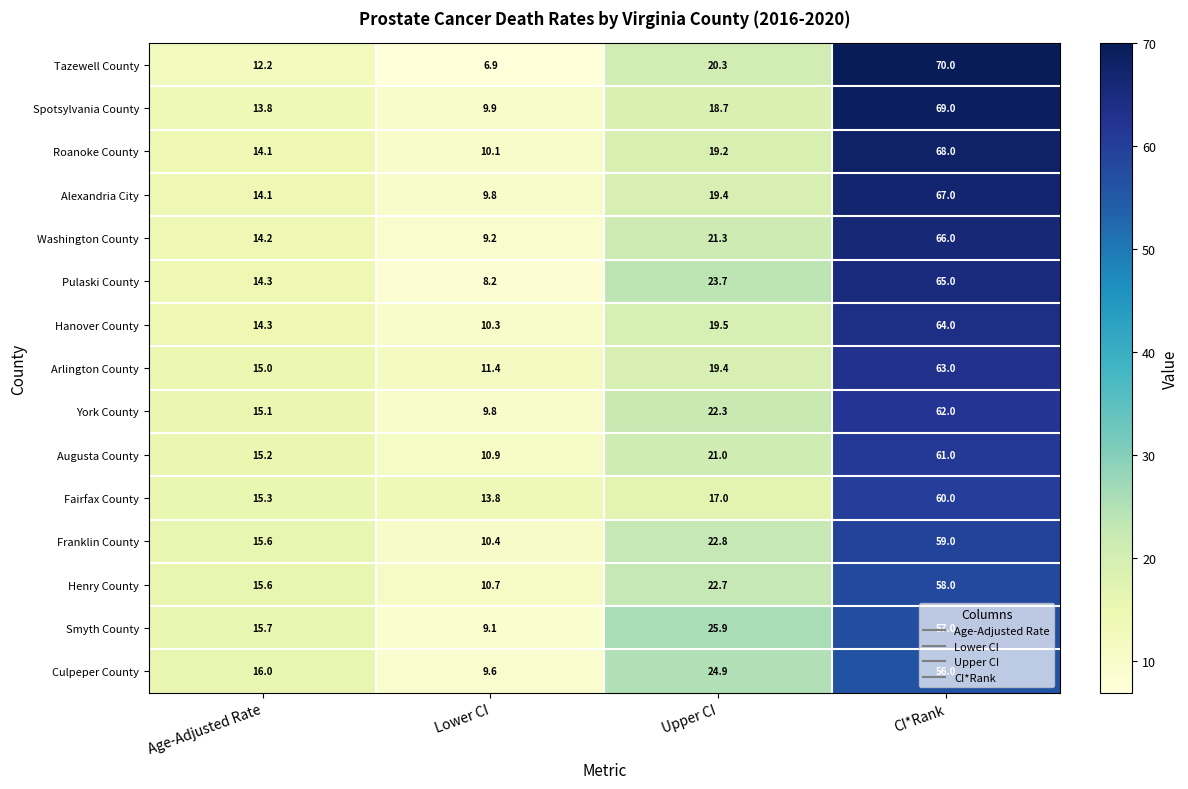

How many distinct data groups are displayed?

15